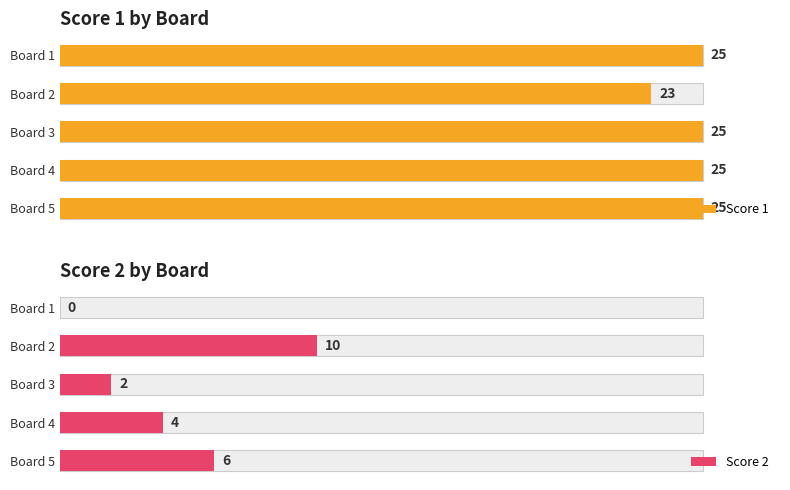

What is the value of the Score 1 bar at the 1st from the left?

25